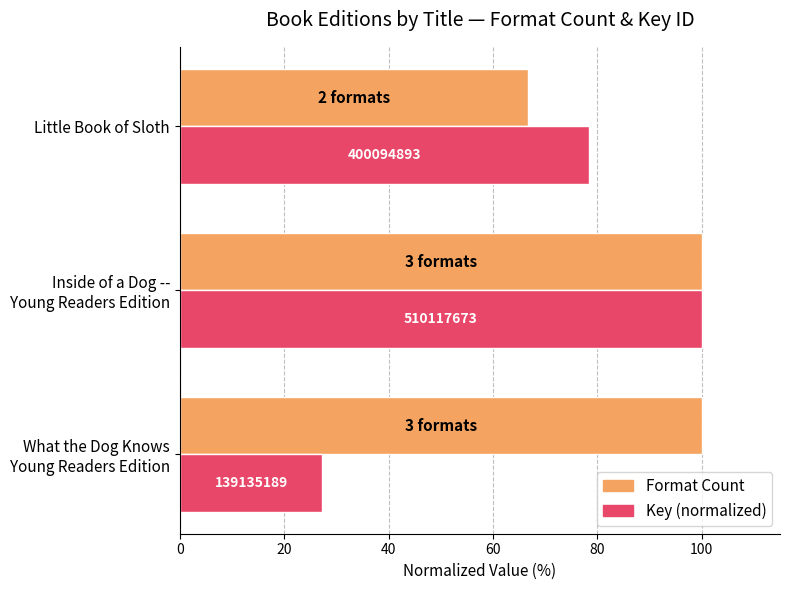

What are all the series names shown in the legend?

Format Count, Key (normalized)